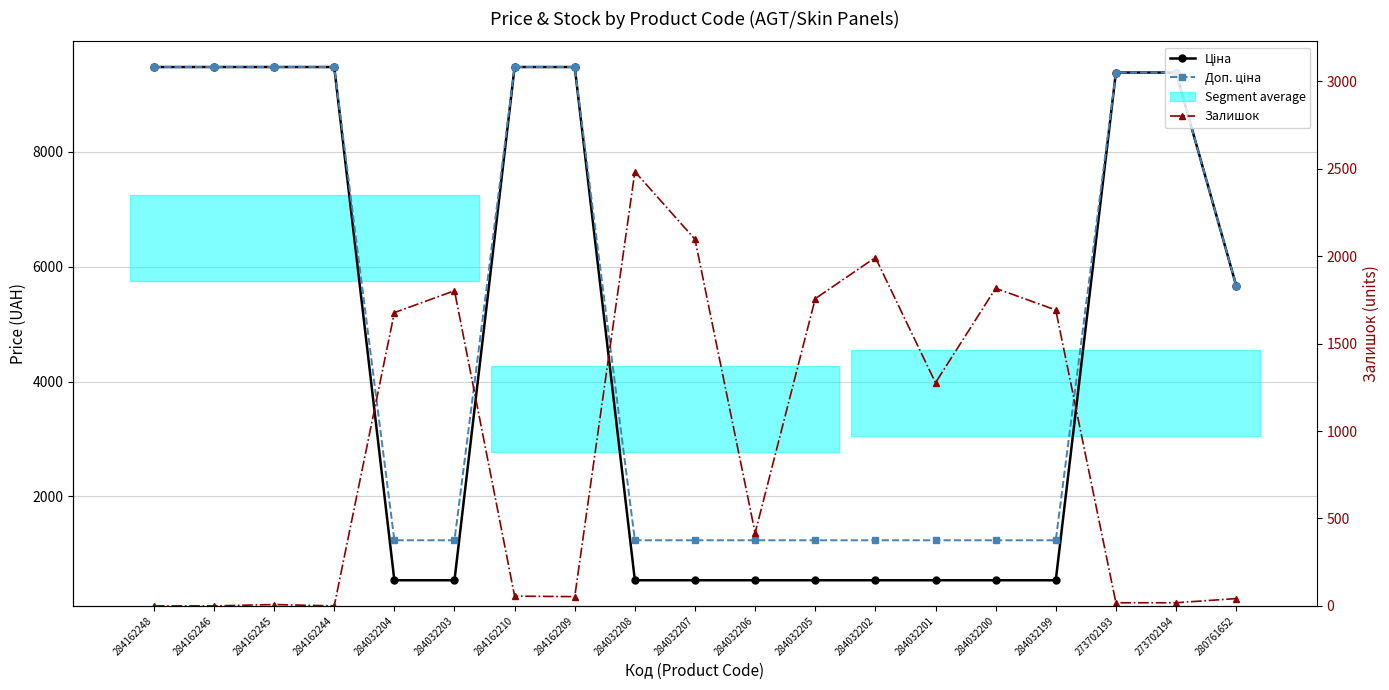

In Залишок, how many points are higher than both neighbors (excluding endpoints)?

5